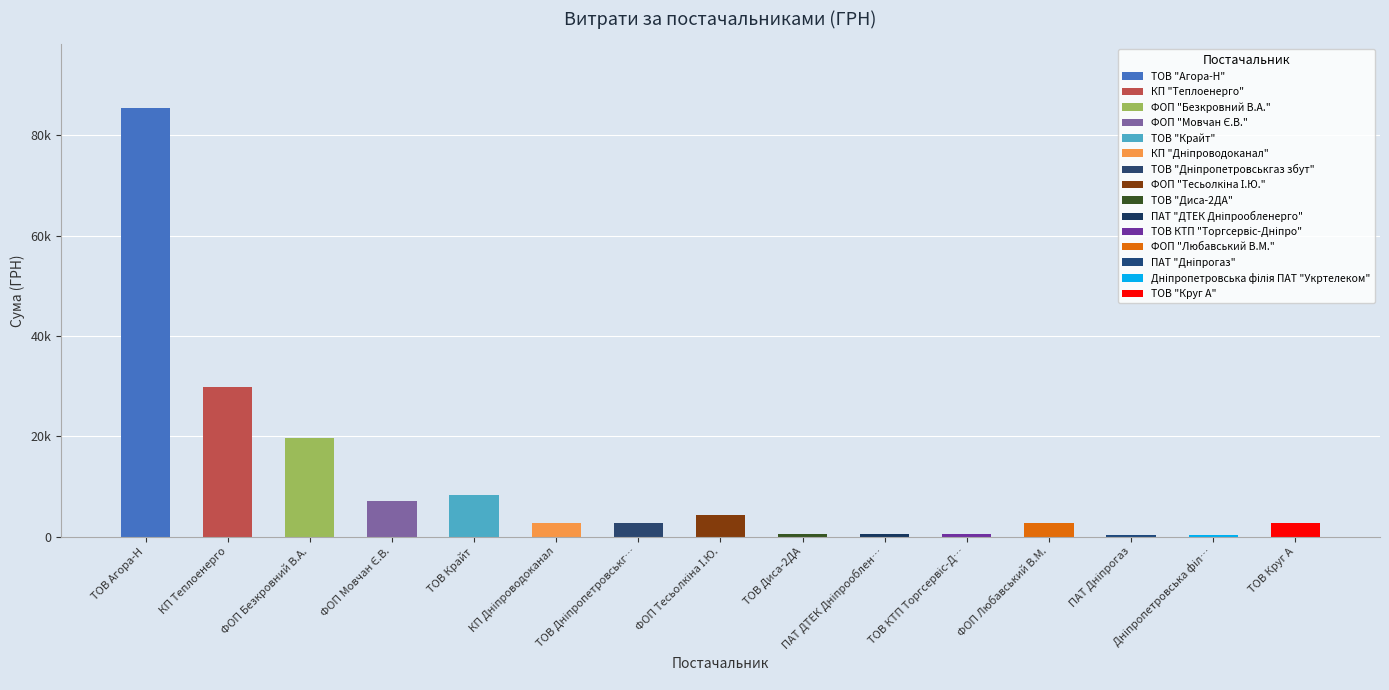

What is the sum of the values at ФОП "Мовчан Є.В." and ТОВ "Агора-Н"?

92512.2